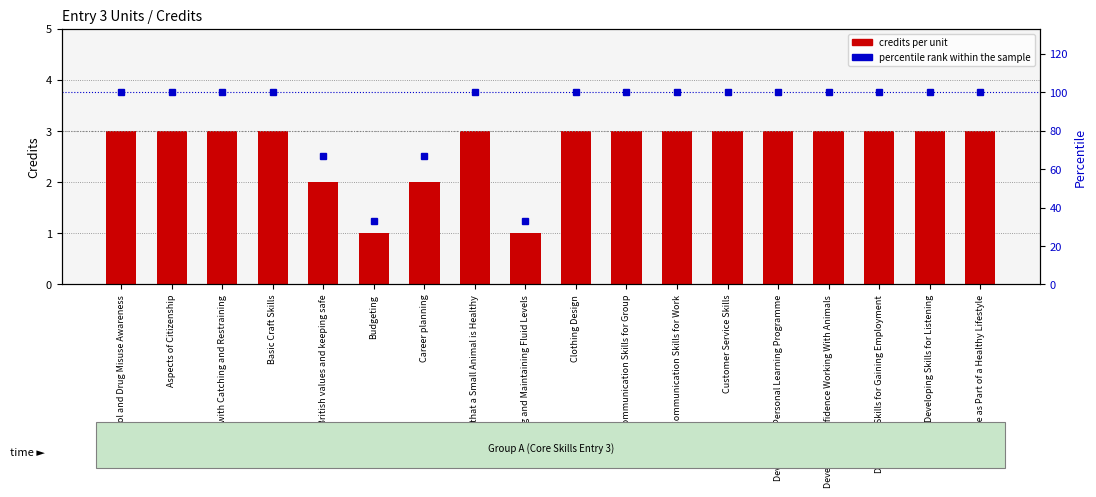

Are the bars grouped side by side (vs. stacked)?

Yes